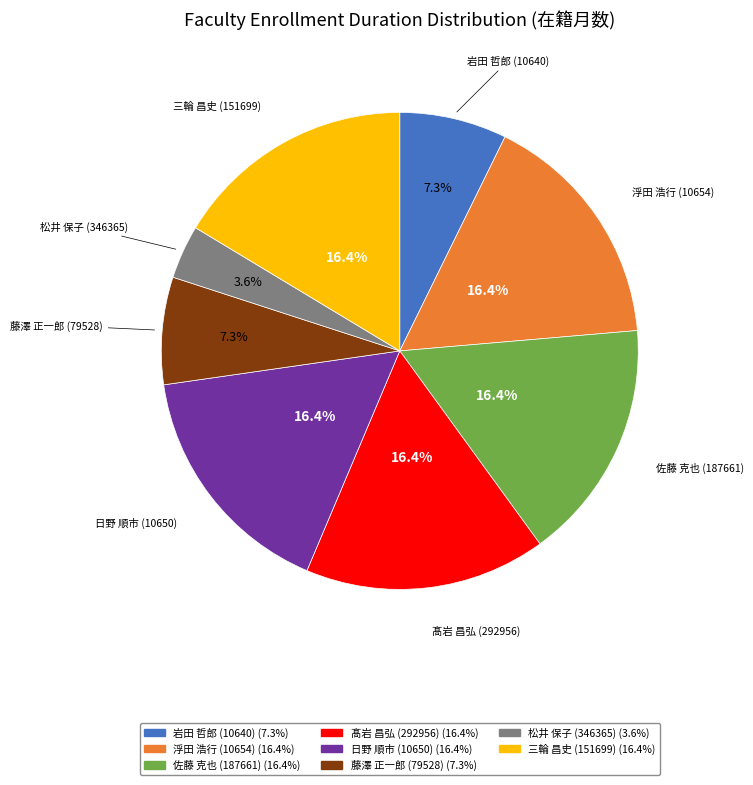

Count the number of slices in the pie.

8